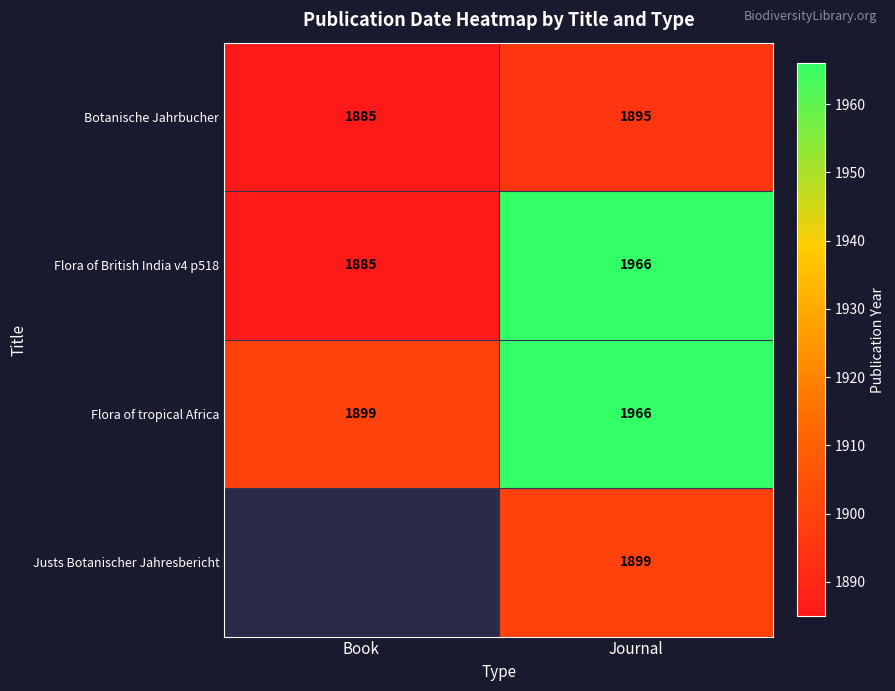

Rank the categories by Flora of British India v4 p518 value from lowest to highest.

Book, Journal